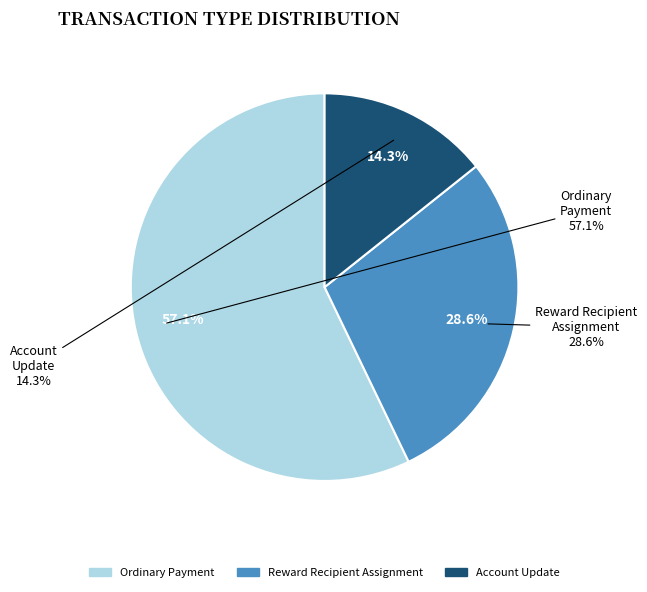

Is there a majority slice in this chart?

Yes